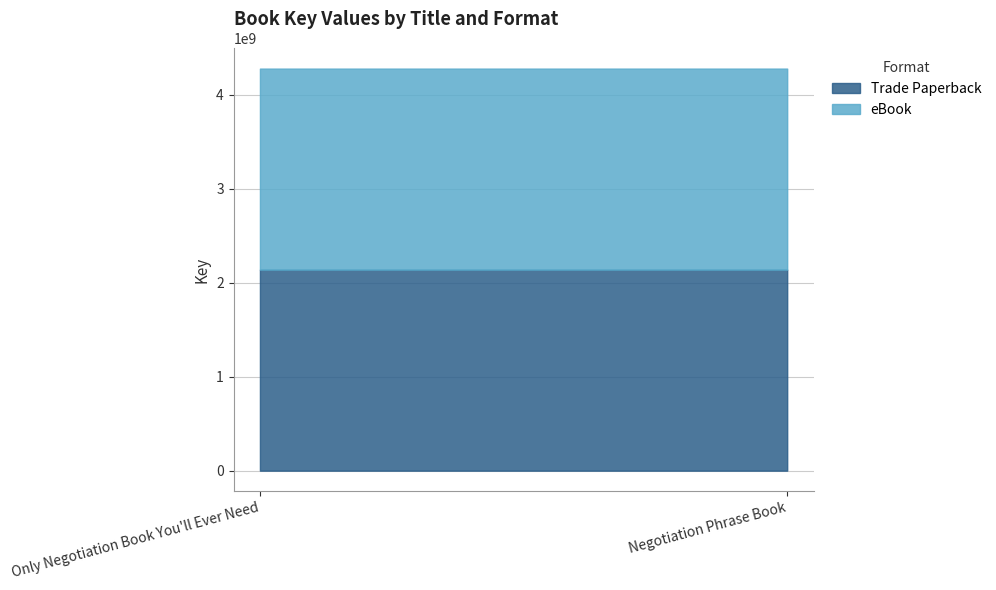

What is the minimum value shown in the chart?

2137658125